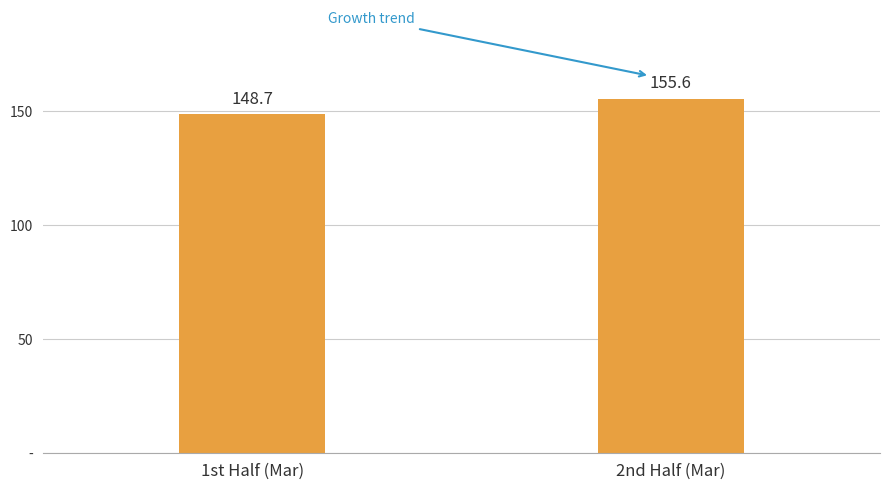

Are the bars horizontal?

No